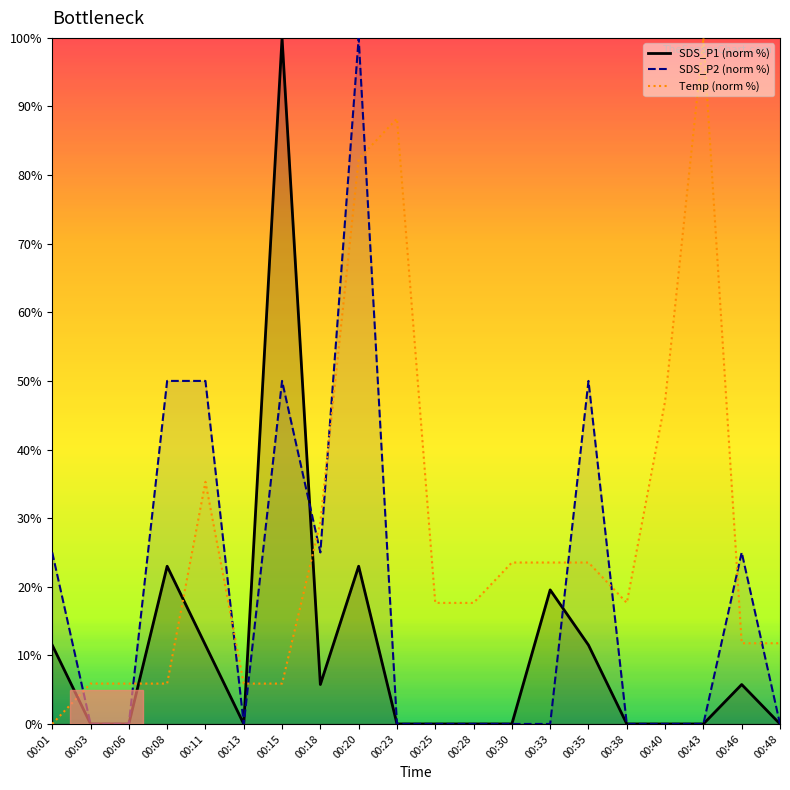

What is the difference between the second highest and minimum values in the SDS_P1 (norm %) series?

23.0